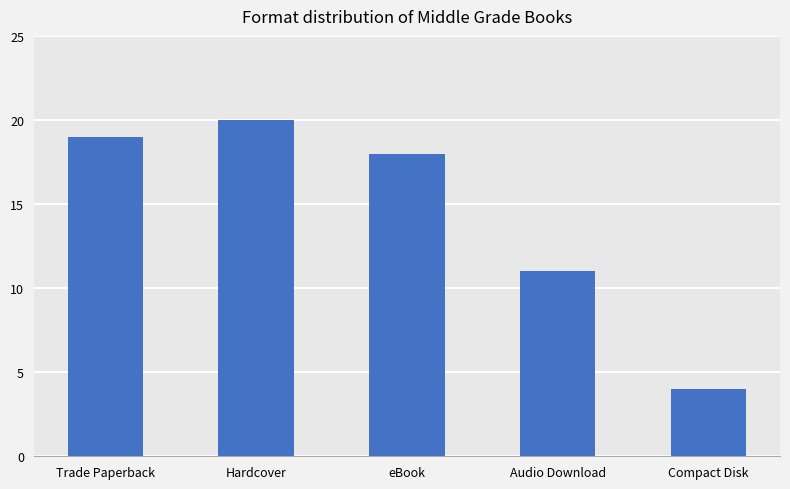

List the labels in order of value, smallest first.

Compact Disk, Audio Download, eBook, Trade Paperback, Hardcover